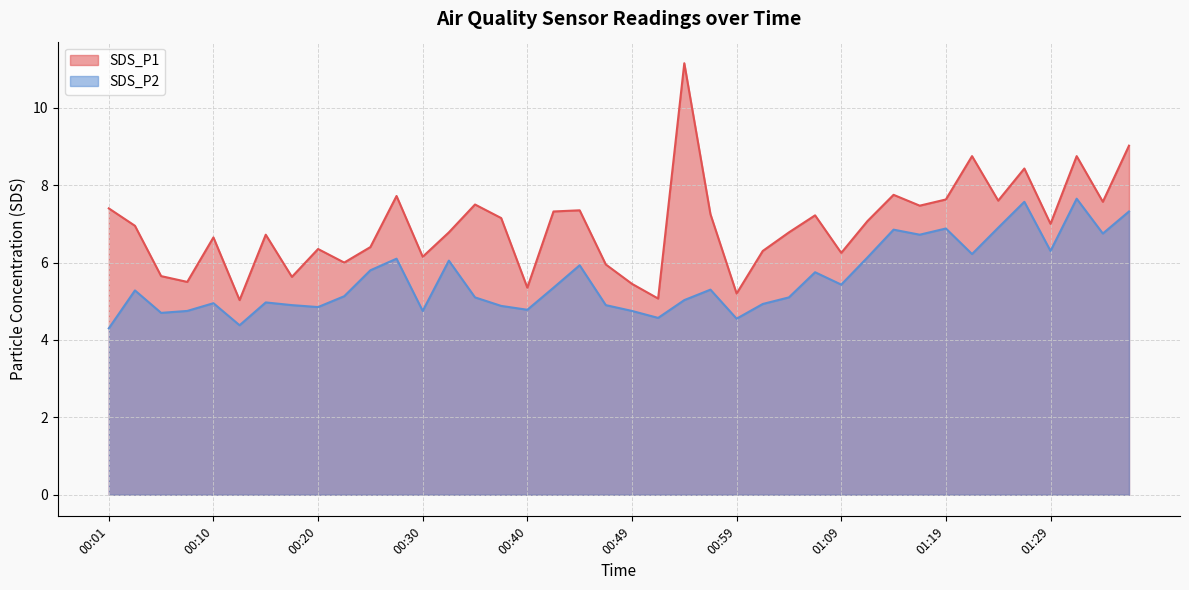

What is the difference between the highest and lowest values at 01:19?

0.8